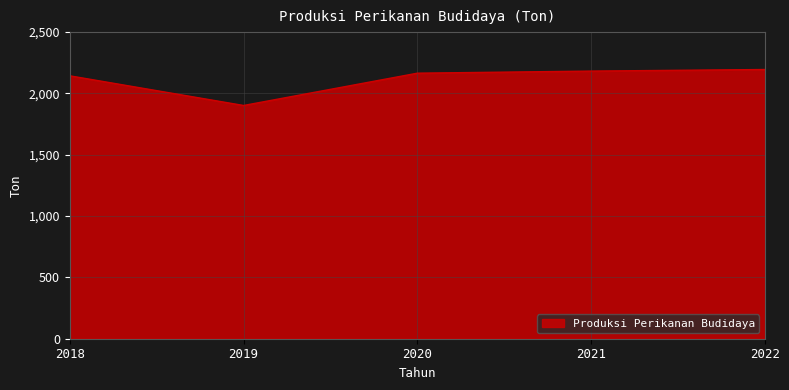

How many lines are shown in the chart?

1